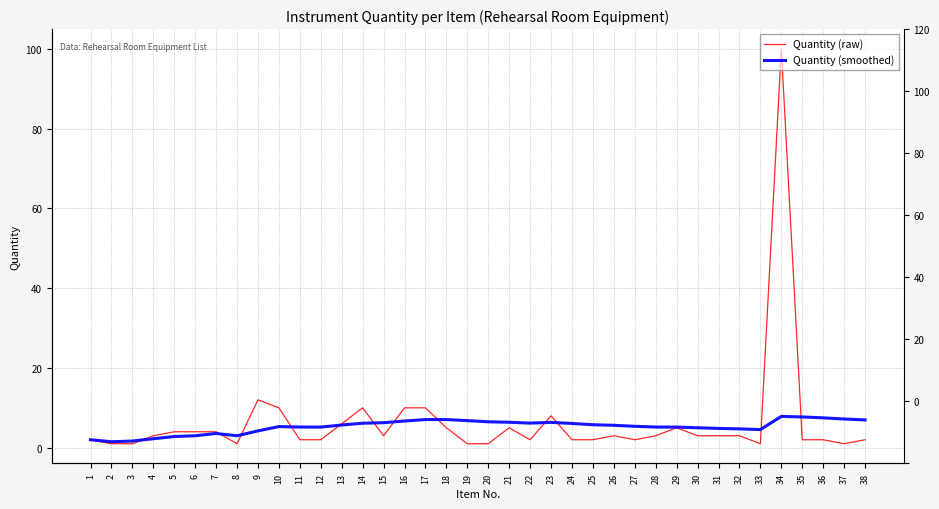

At 15, list the series in order from smallest to largest.

Quantity (raw), Quantity (smoothed)